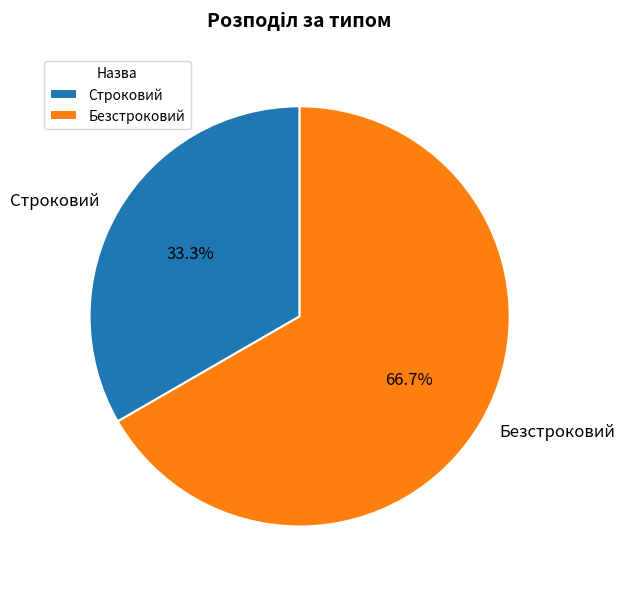

Rank the categories by value from highest to lowest.

Безстроковий, Строковий